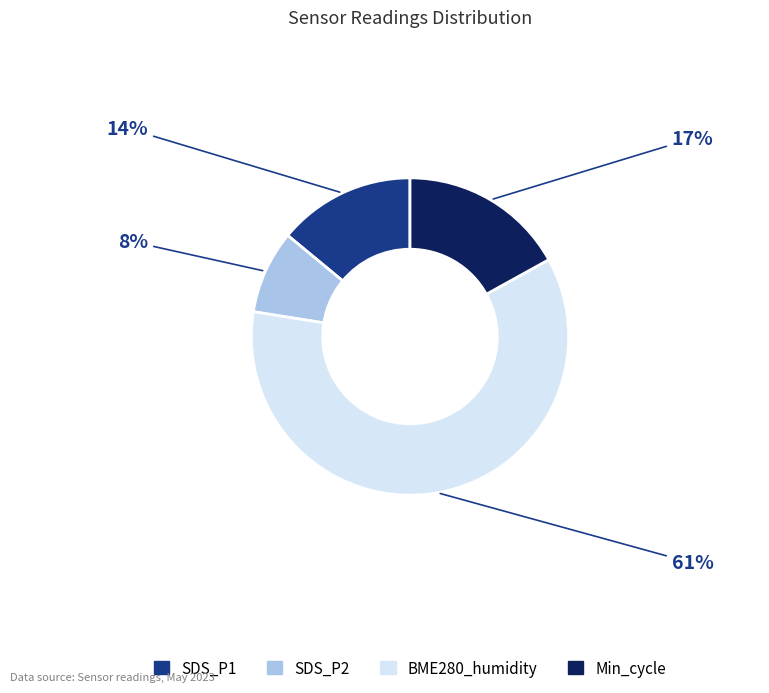

To the nearest percent, what percentage of the pie is SDS_P2?

8%